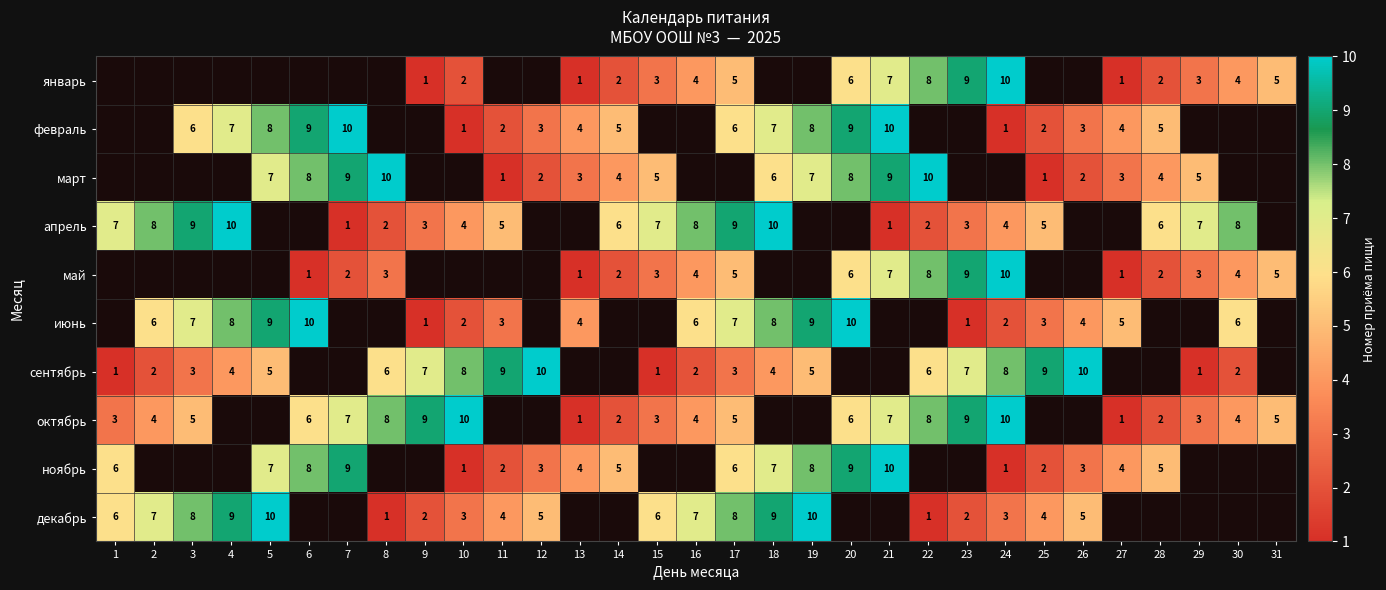

The апрель series shows 1.9 at 10. True or false?

False